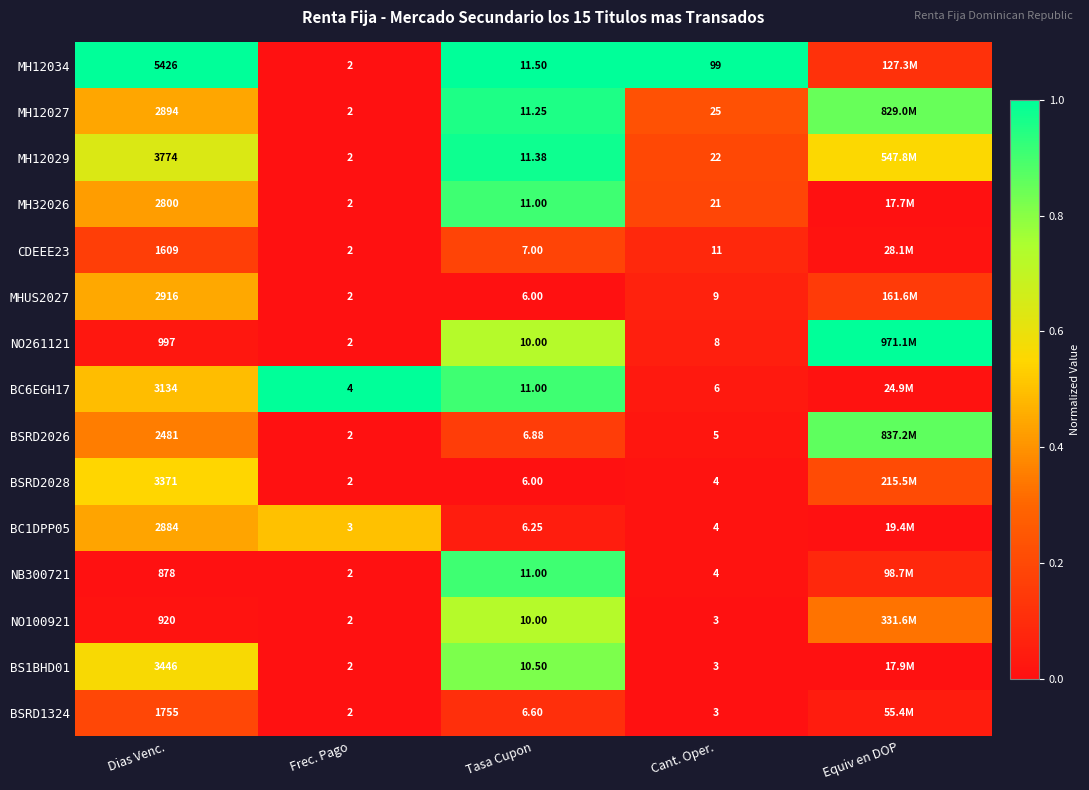

Rank the categories by MHUS2027 value from highest to lowest.

Dias Venc., Equiv en DOP, Cant. Oper., Frec. Pago, Tasa Cupon